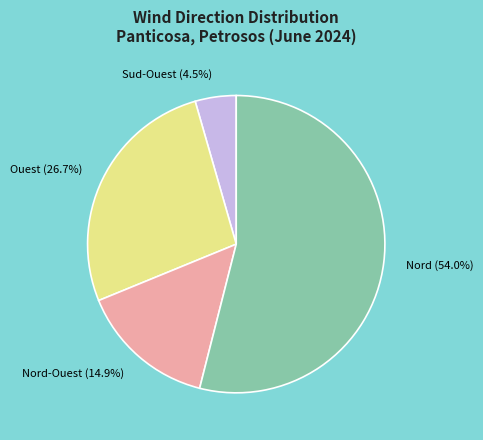

Approximately how many times larger is the value at Nord compared to Ouest?

2.0